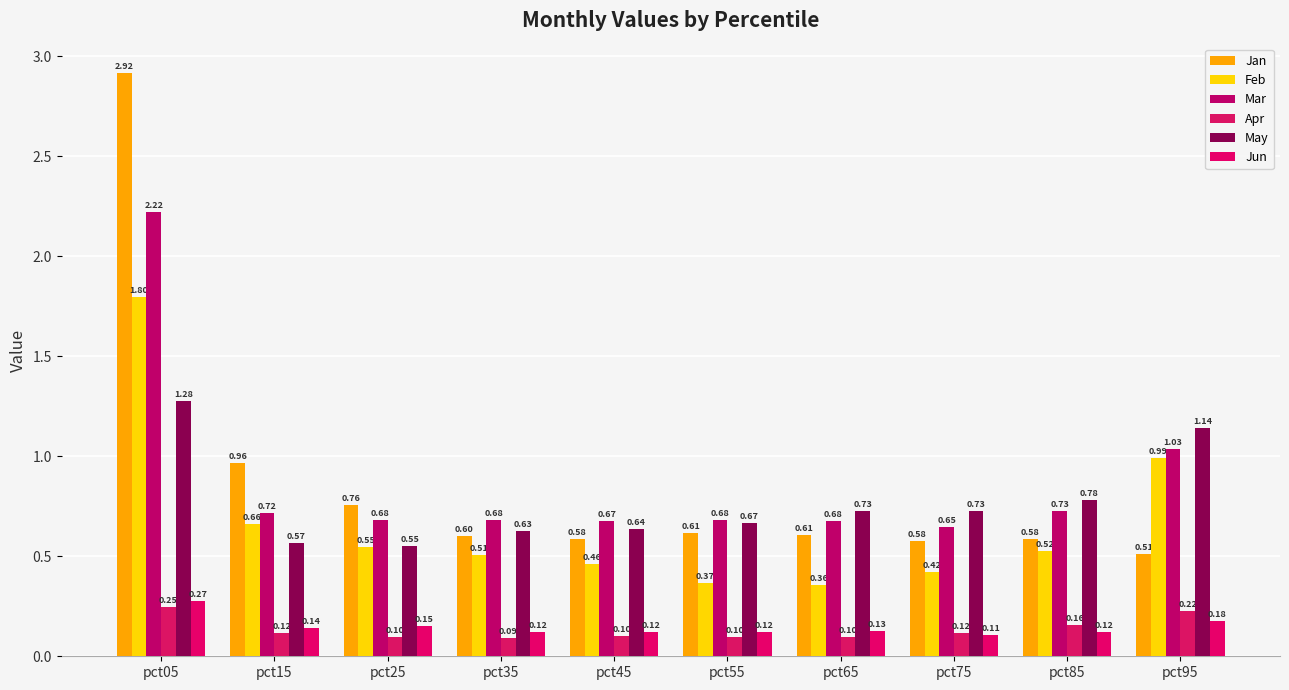

Reading left to right, transcribe all the data shown in this chart.

Jan: pct05=2.9	pct15=1.0	pct25=0.8	pct35=0.6	pct45=0.6	pct55=0.6	pct65=0.6	pct75=0.6	pct85=0.6	pct95=0.5
Feb: pct05=1.8	pct15=0.7	pct25=0.5	pct35=0.5	pct45=0.5	pct55=0.4	pct65=0.4	pct75=0.4	pct85=0.5	pct95=1.0
Mar: pct05=2.2	pct15=0.7	pct25=0.7	pct35=0.7	pct45=0.7	pct55=0.7	pct65=0.7	pct75=0.6	pct85=0.7	pct95=1.0
Apr: pct05=0.2	pct15=0.1	pct25=0.1	pct35=0.1	pct45=0.1	pct55=0.1	pct65=0.1	pct75=0.1	pct85=0.2	pct95=0.2
May: pct05=1.3	pct15=0.6	pct25=0.6	pct35=0.6	pct45=0.6	pct55=0.7	pct65=0.7	pct75=0.7	pct85=0.8	pct95=1.1
Jun: pct05=0.3	pct15=0.1	pct25=0.2	pct35=0.1	pct45=0.1	pct55=0.1	pct65=0.1	pct75=0.1	pct85=0.1	pct95=0.2